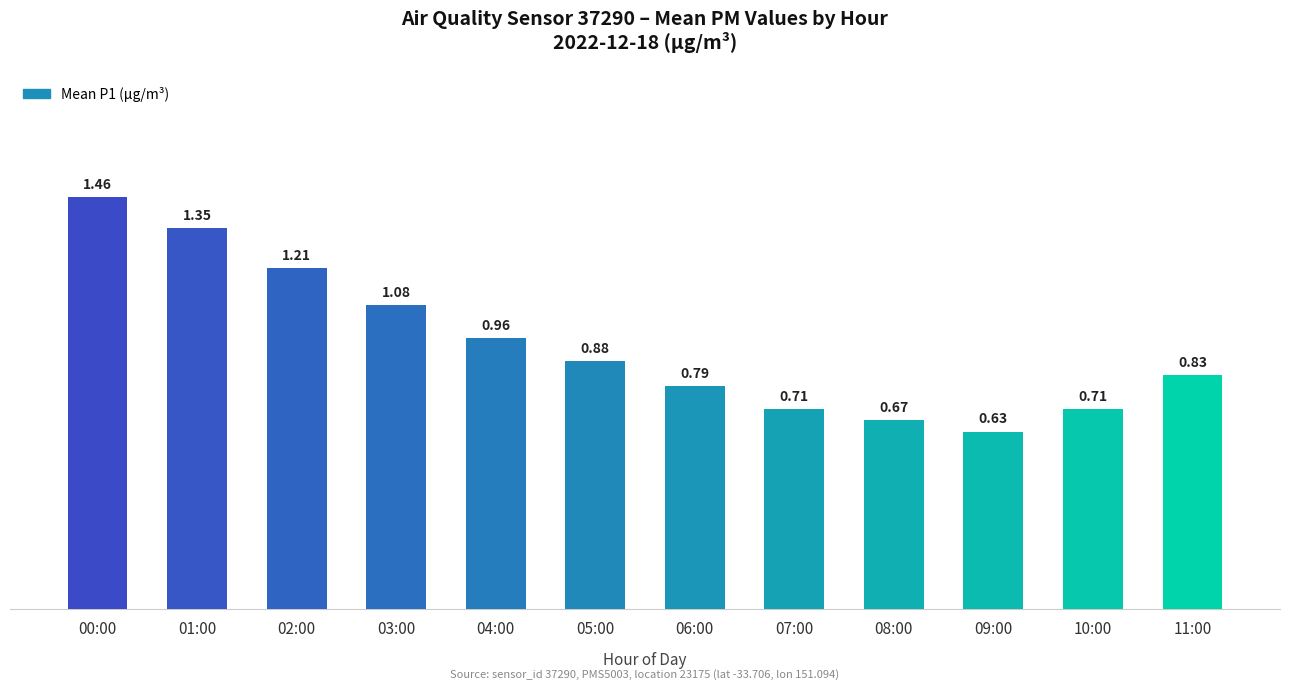

Are the bars grouped side by side (vs. stacked)?

No